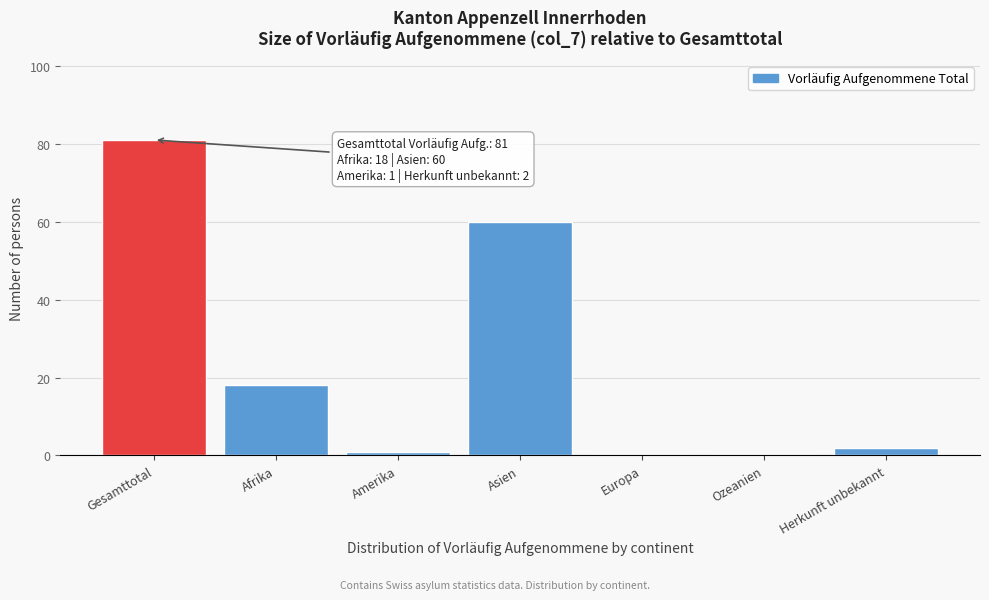

Reading left to right, what are all the values shown in this chart?

Gesamttotal=81	Afrika=18	Amerika=1	Asien=60	Europa=0	Ozeanien=0	Herkunft unbekannt=2